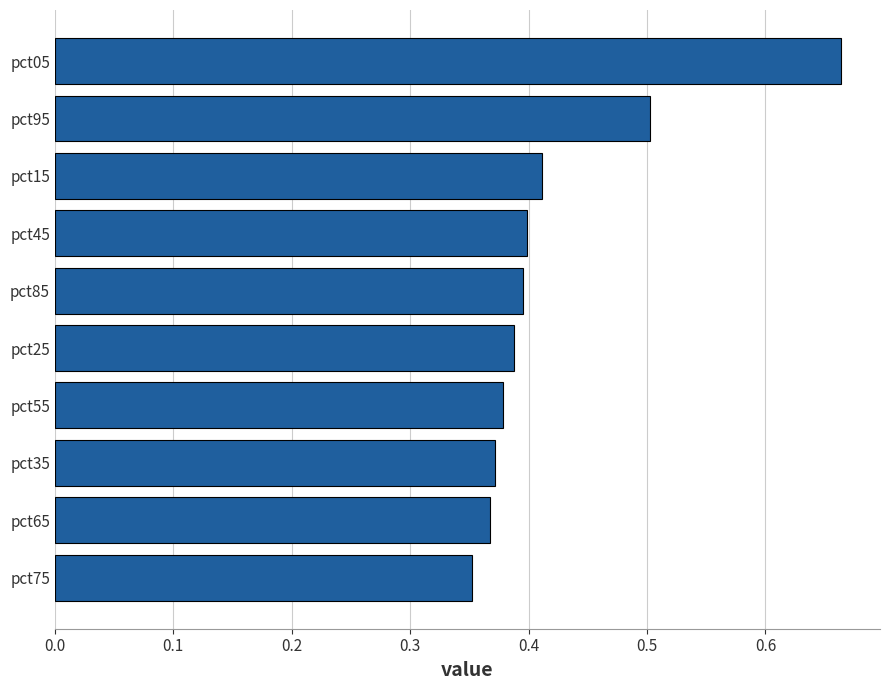

Is it true that the value at pct55 is 0.2?

False